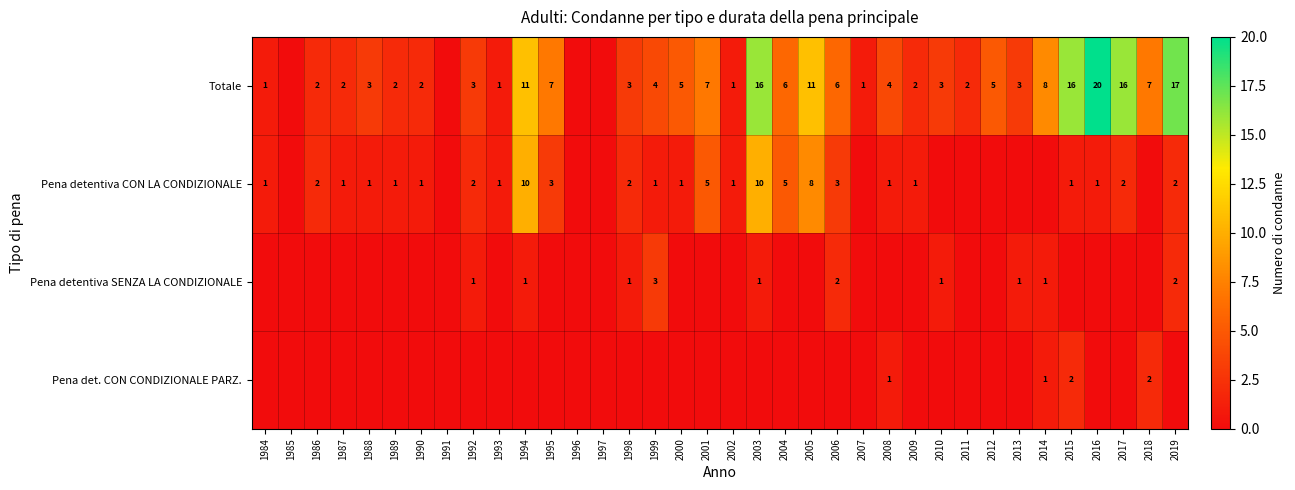

True or false: Pena detentiva SENZA LA CONDIZIONALE has a value of 1 at 2010.

True